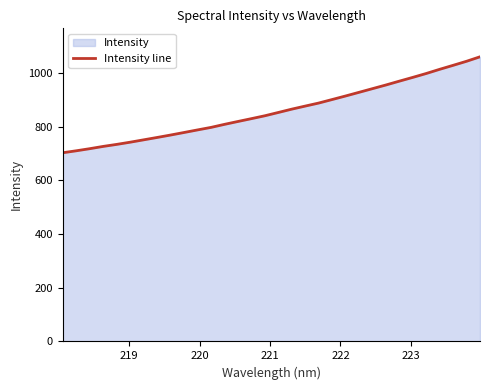

What is the difference between the maximum and minimum values?

357.1